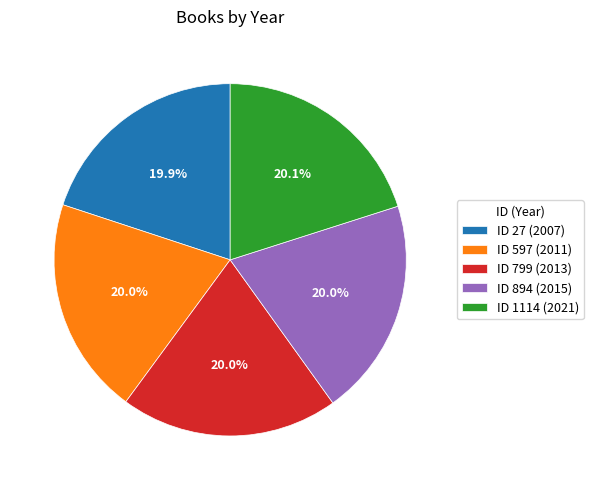

Approximately how many times larger is the value at ID 1114 (2021) compared to ID 27 (2007)?

1.0